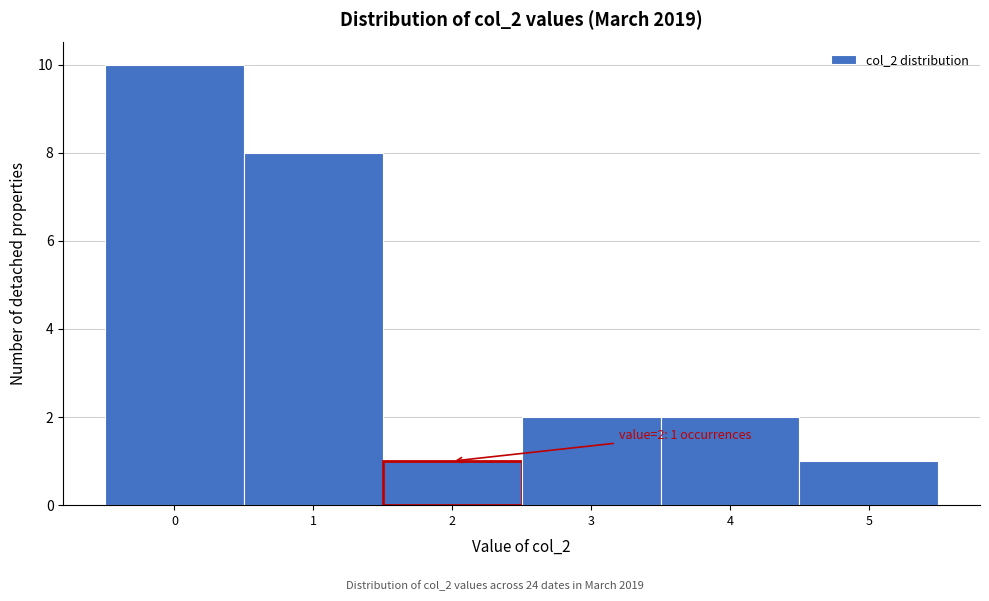

Over which range of the x-axis is the bar tallest?

-0.5 to 0.5